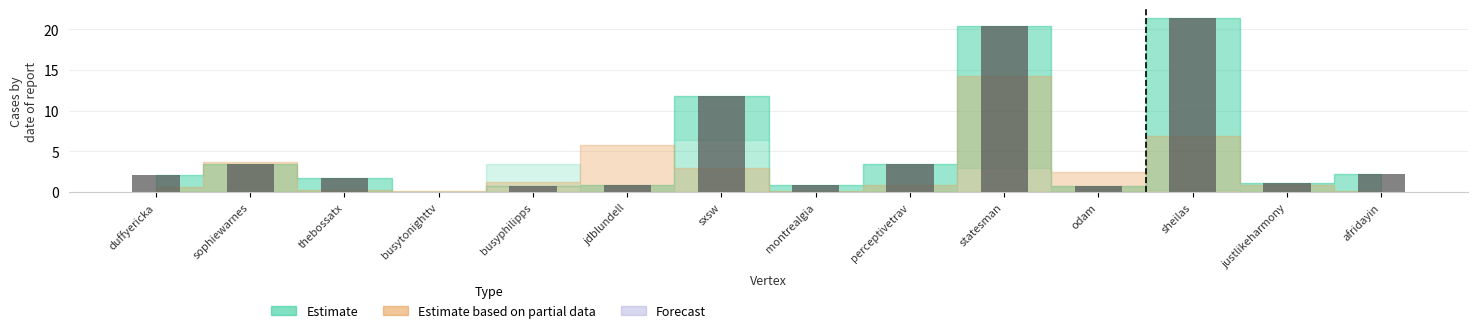

What is the average value?

5.1